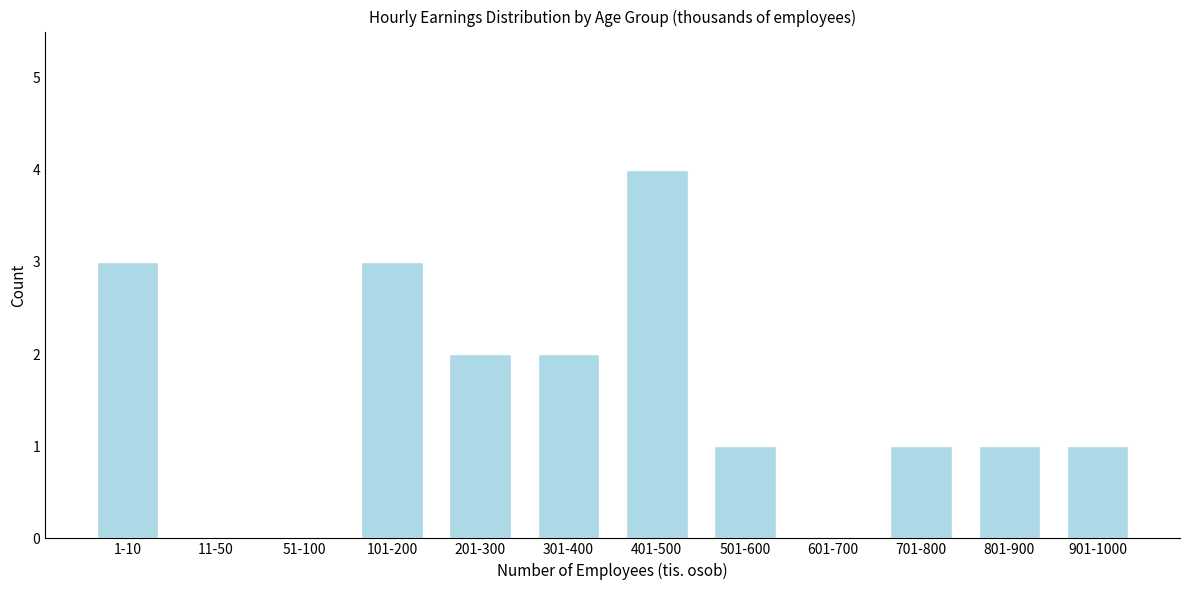

Reading left to right, list all the values displayed in this chart.

1-10=3	11-50=0	51-100=0	101-200=3	201-300=2	301-400=2	401-500=4	501-600=1	601-700=0	701-800=1	801-900=1	901-1000=1